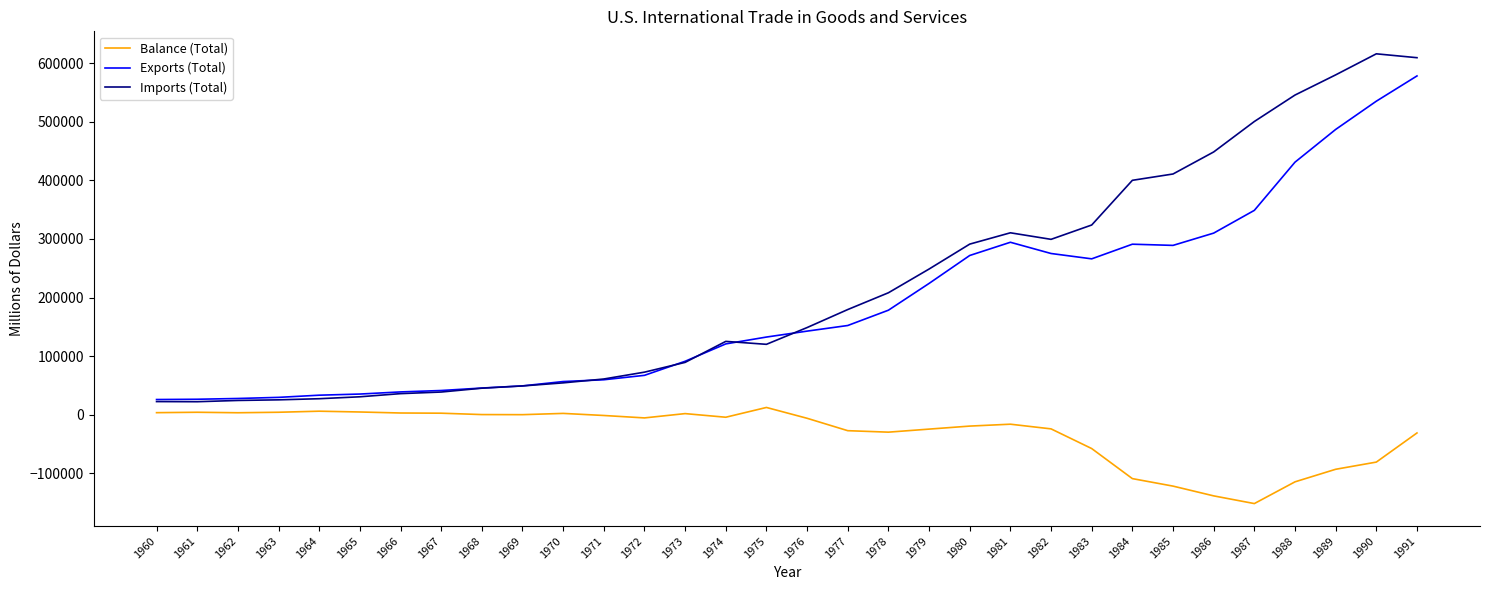

Where does the Balance (Total) series first go above -5443?

1960